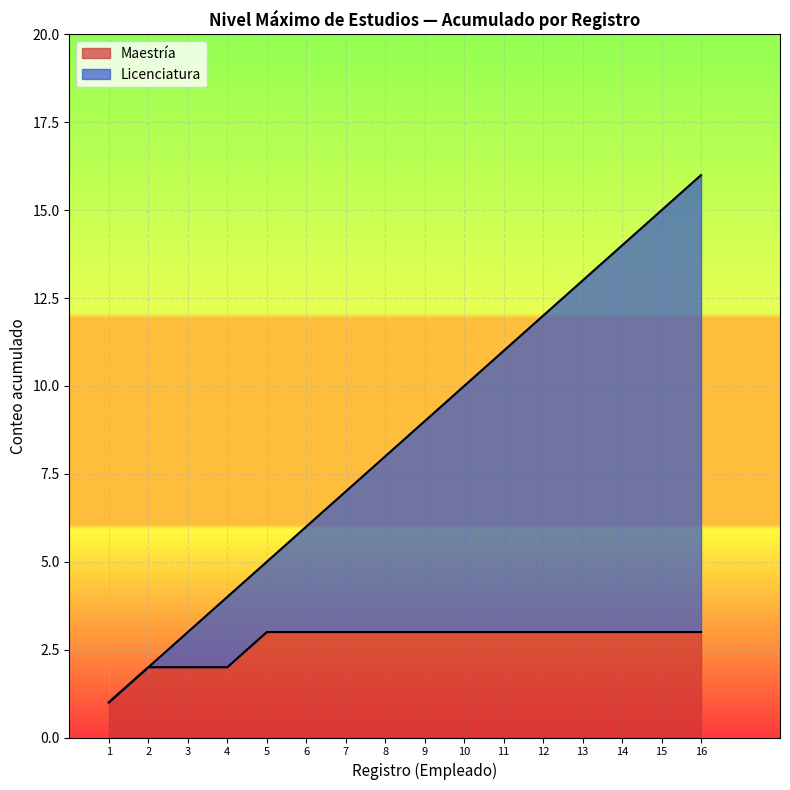

The Maestría series shows 1 at 12. True or false?

False